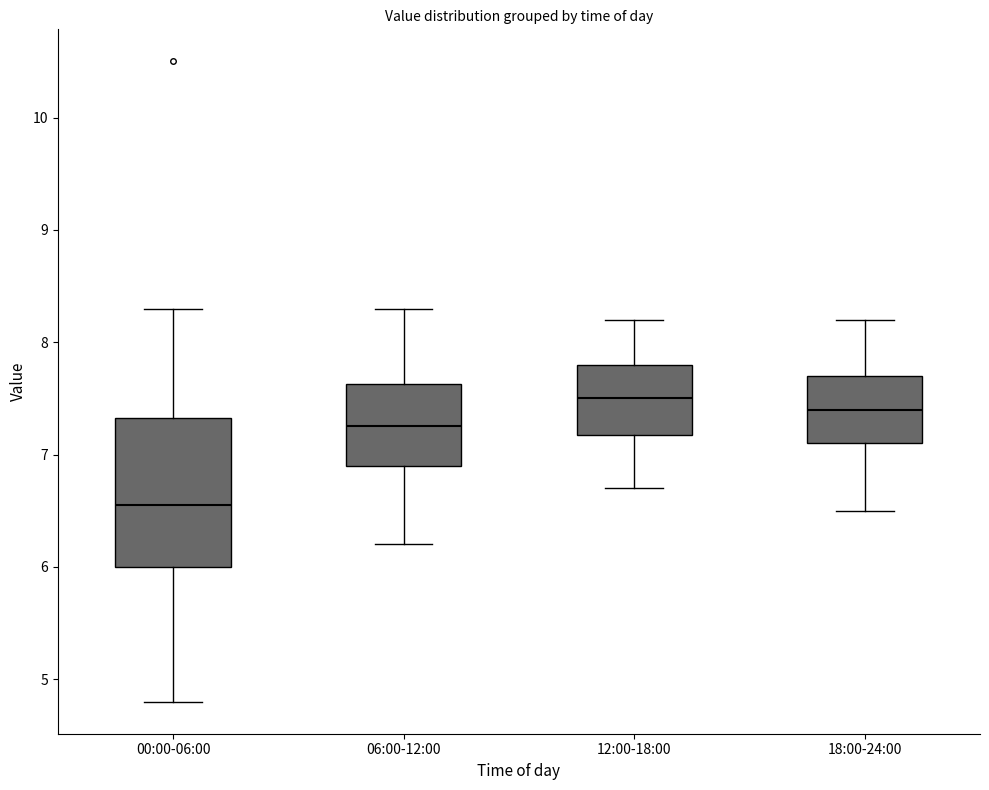

Which box is the tallest, from its lower edge to its upper edge?

00:00-06:00